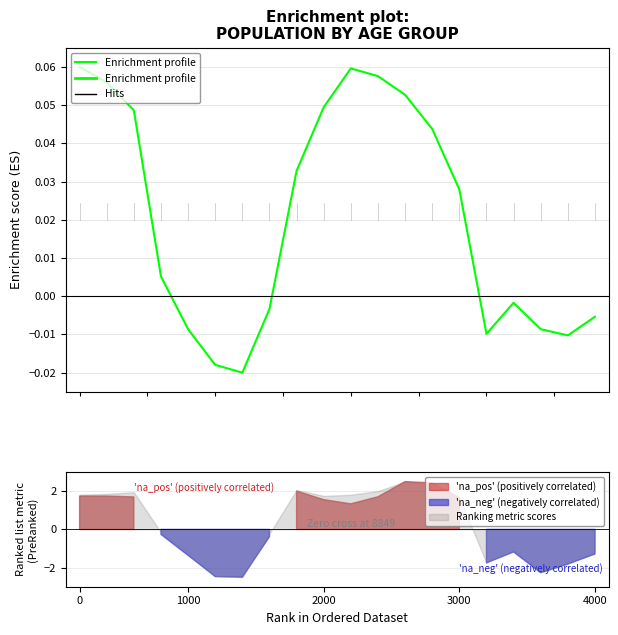

At which category does the chart reach its minimum across all series?

6